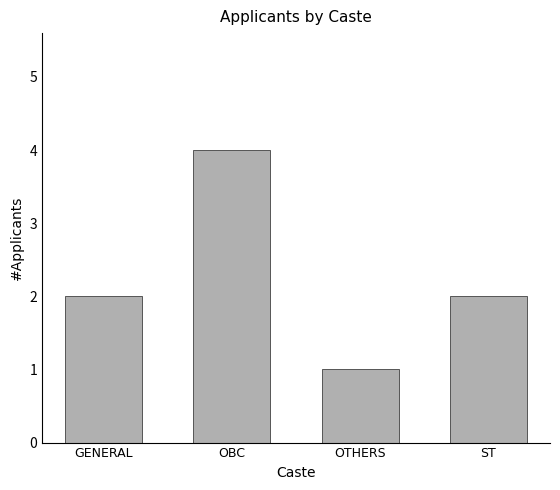

What is the value of the 1st bar from the left?

2